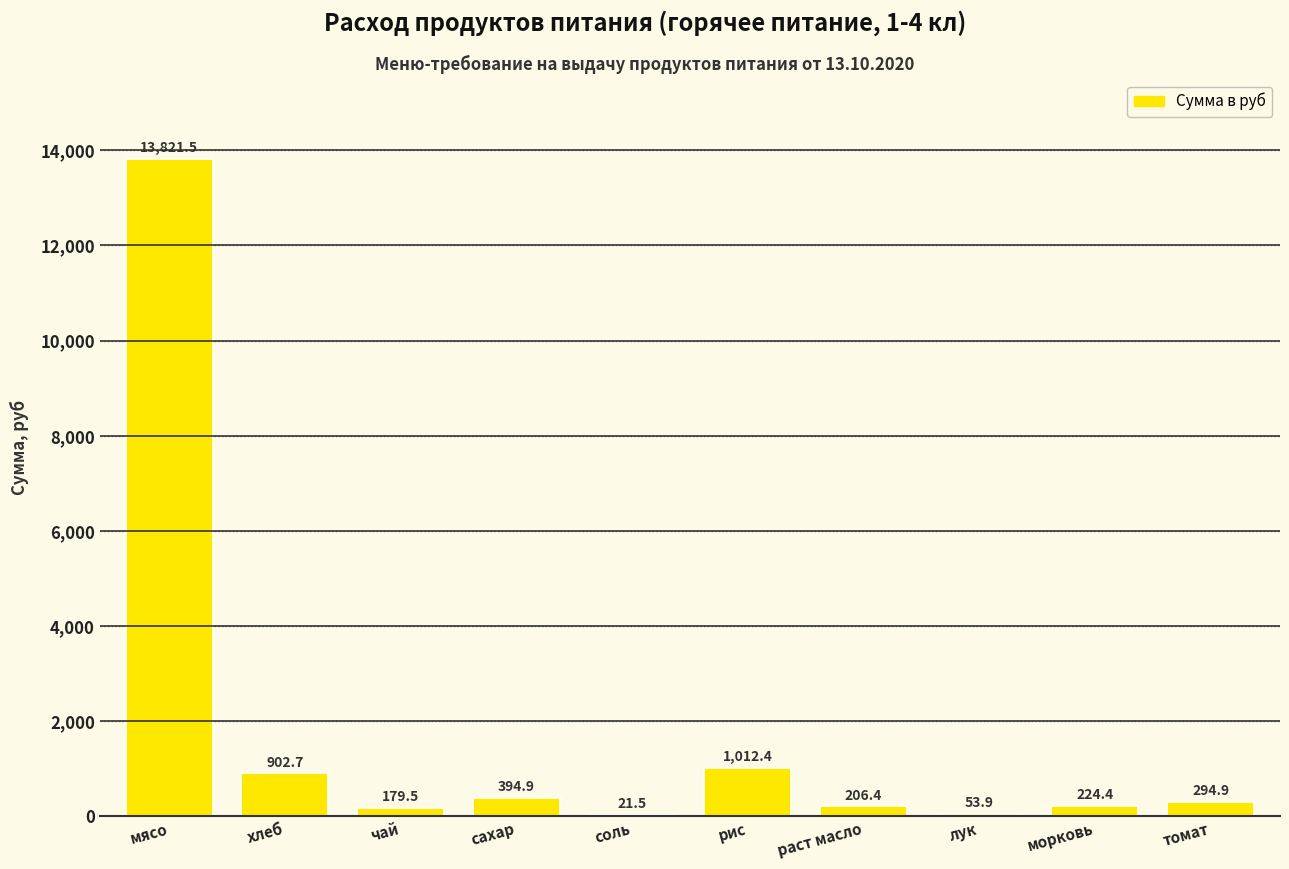

How many data points are above 294?

5